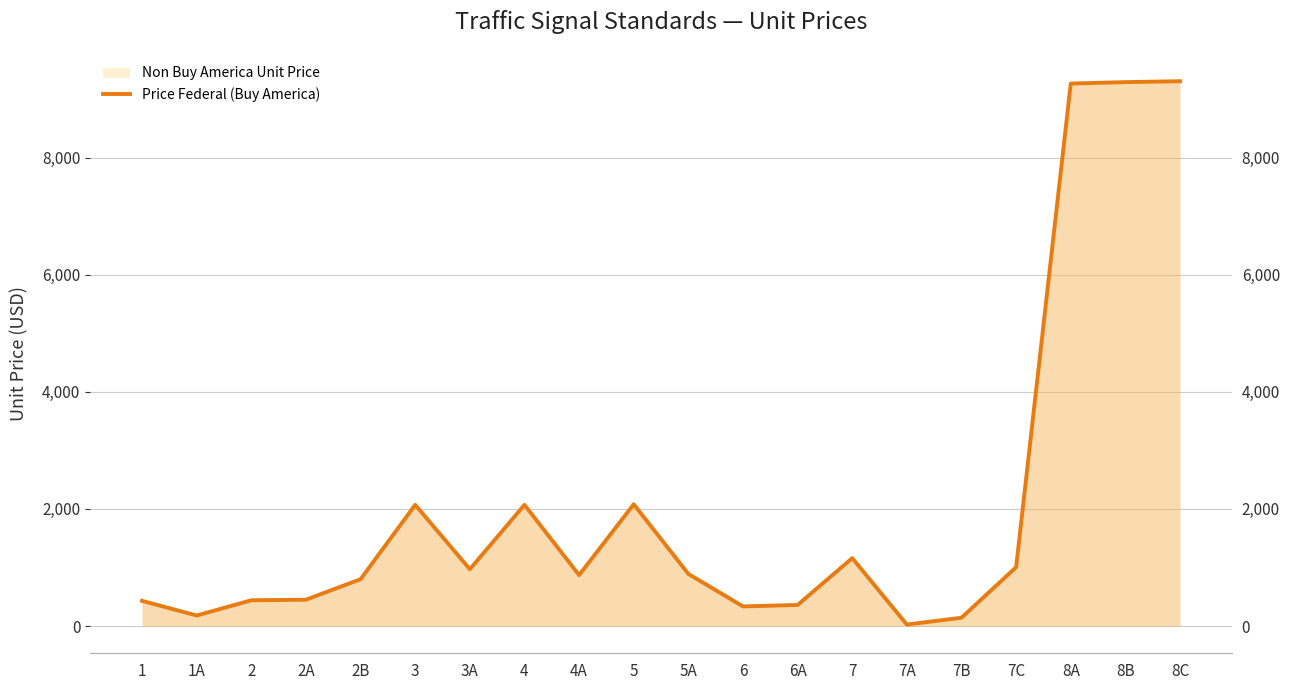

Reading left to right, transcribe all the data shown in this chart.

430	180	440	450	800	2070	970	2070	870	2080	890	335	360	1160	25	142	1005	9265	9290	9305